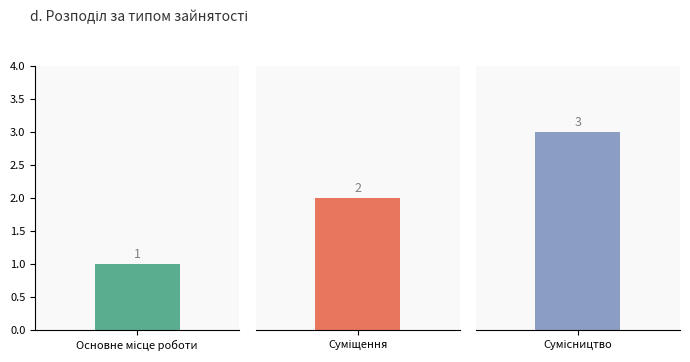

List the labels in order of value, smallest first.

Основне місце роботи, Суміщення, Сумісництво